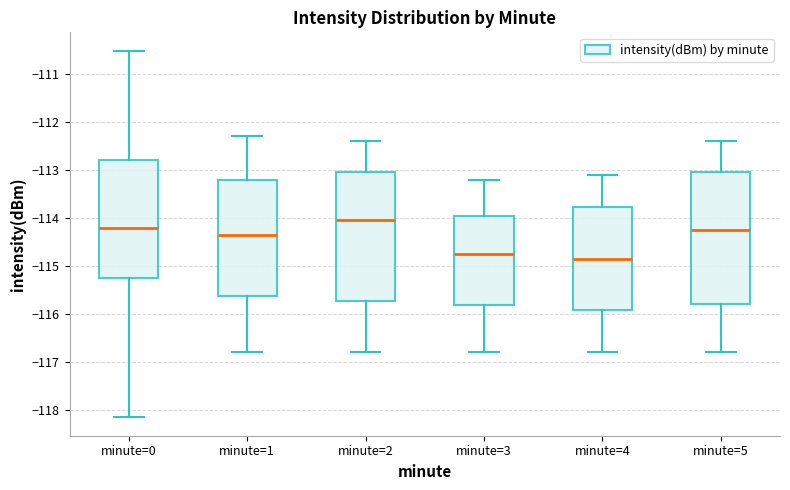

Which box's median line is the highest?

minute=2